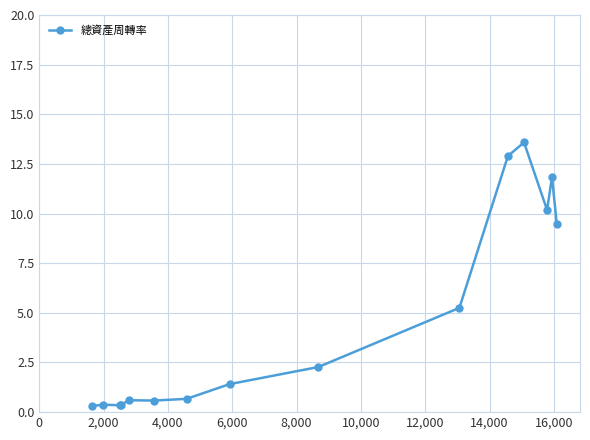

What is the average value?

4.7